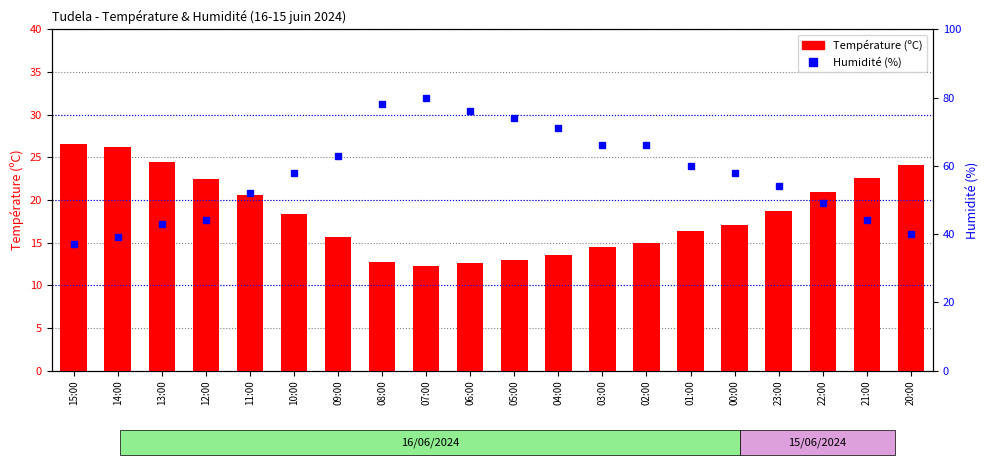

How many values in the Température (ºC) series exceed 18?

10